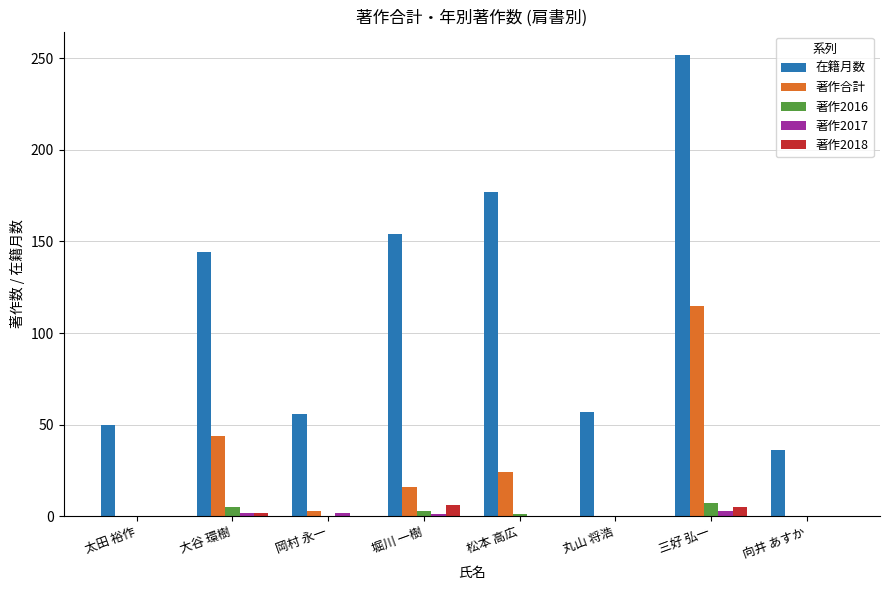

How many groups of bars are there?

8